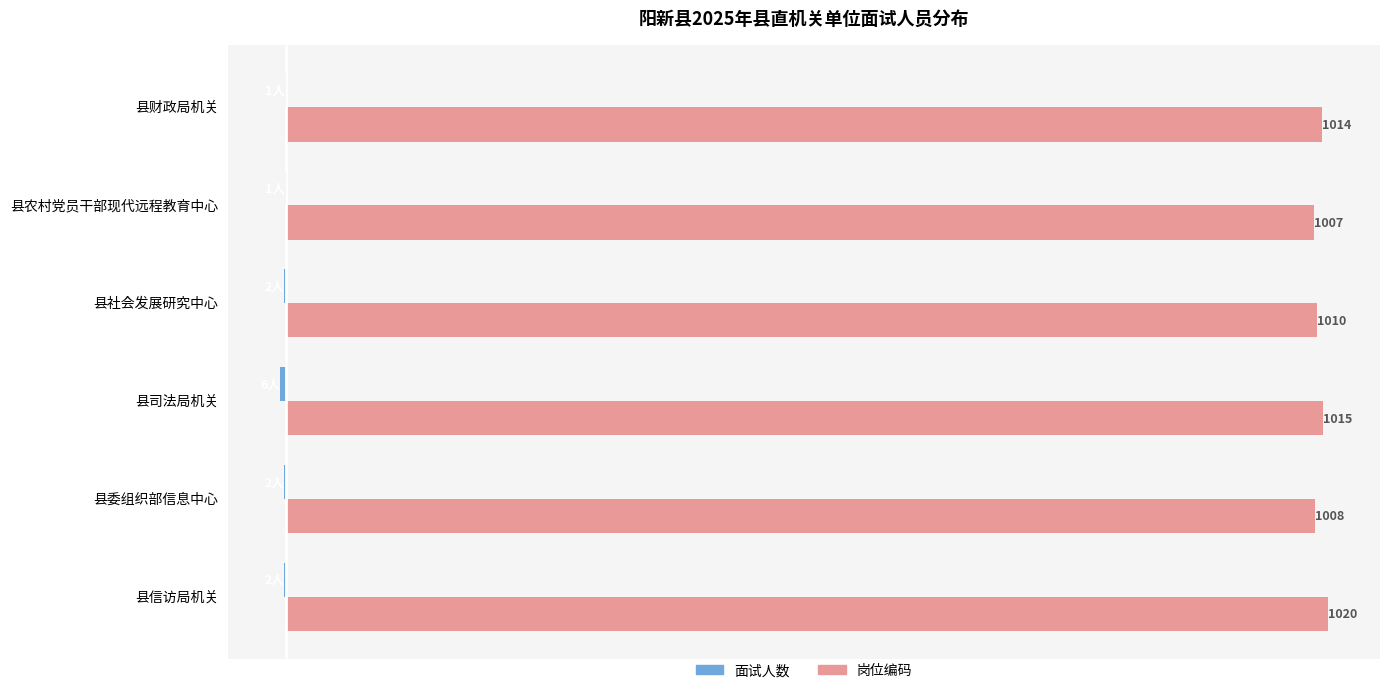

At which category is the sum across all series the highest?

县信访局机关